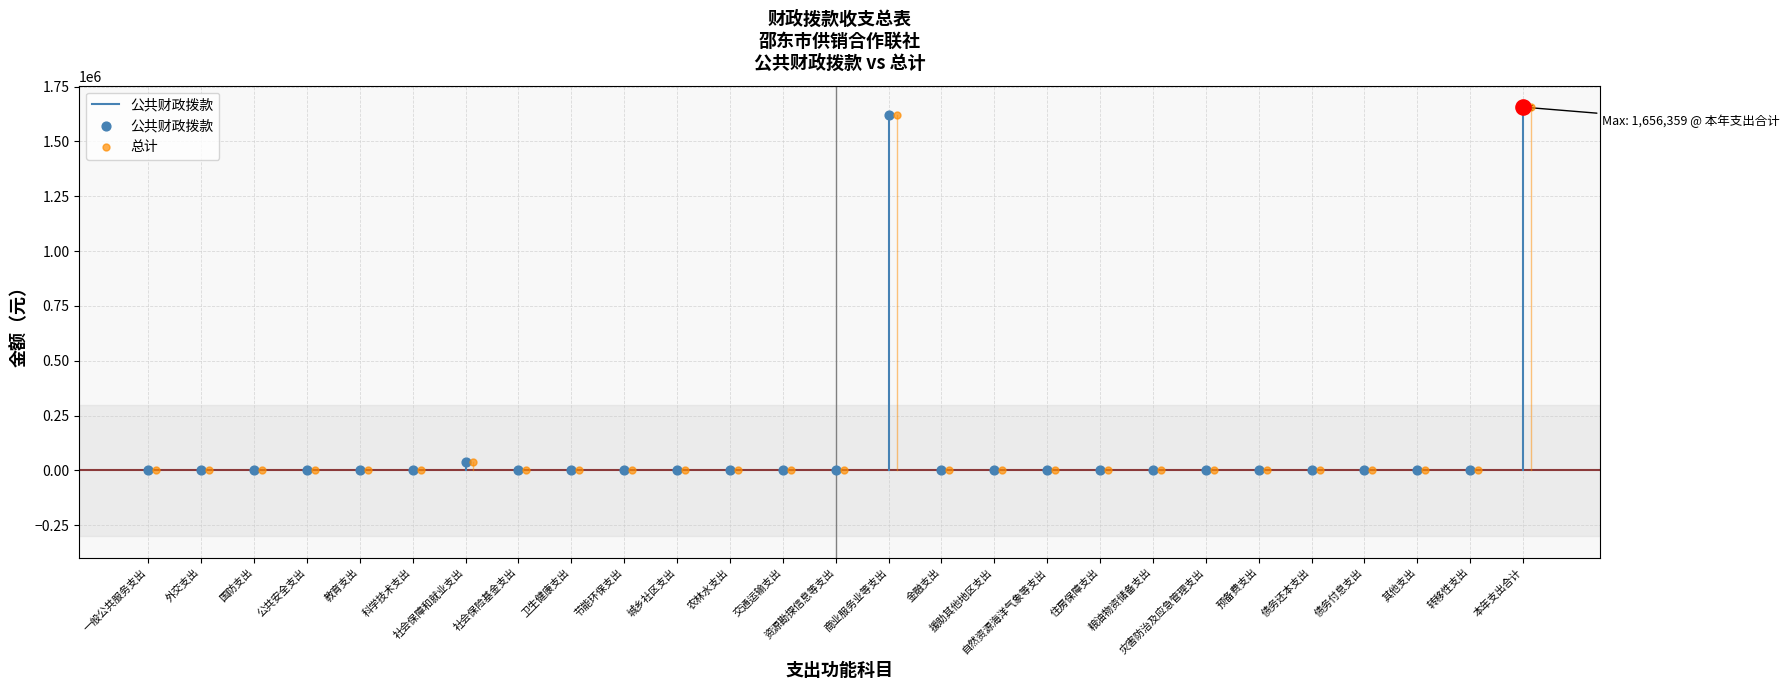

What are all the series names shown in the legend?

公共财政拨款, 总计